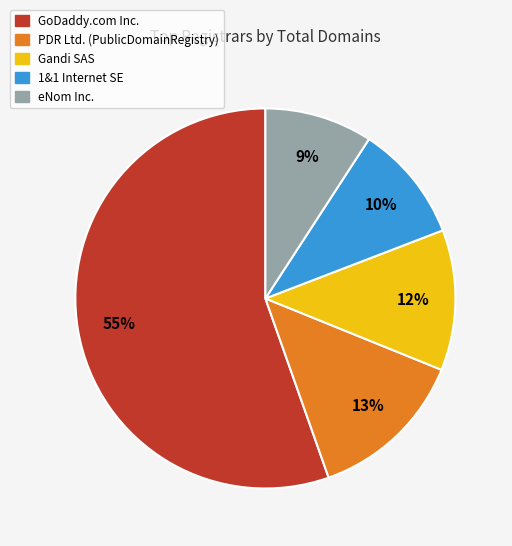

Count the number of slices in the pie.

5